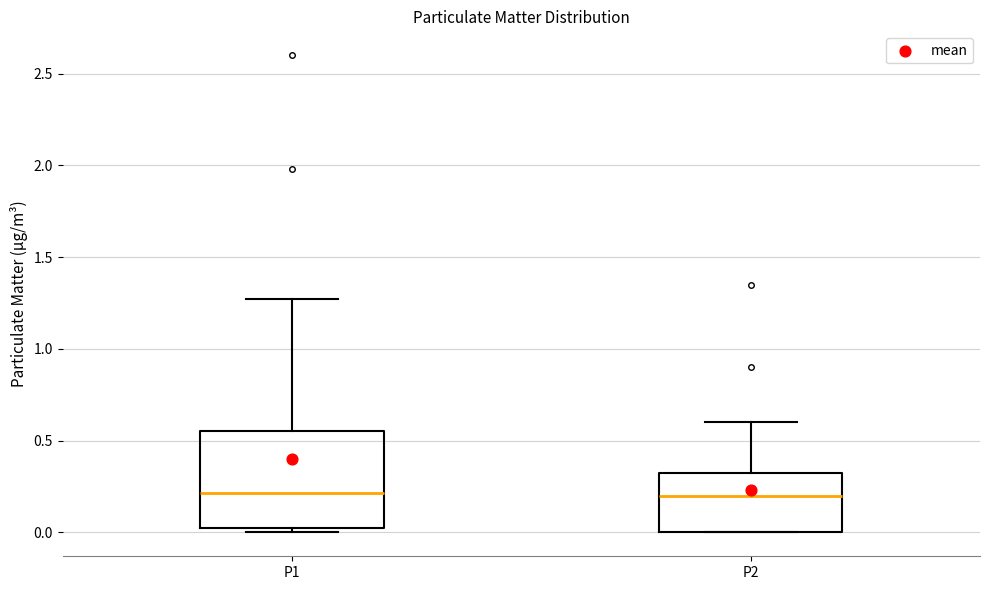

Where does the upper whisker of the box for P2 end on the y-axis? The values are not printed on the chart, so give them approximately, as read against the axis.

0.60